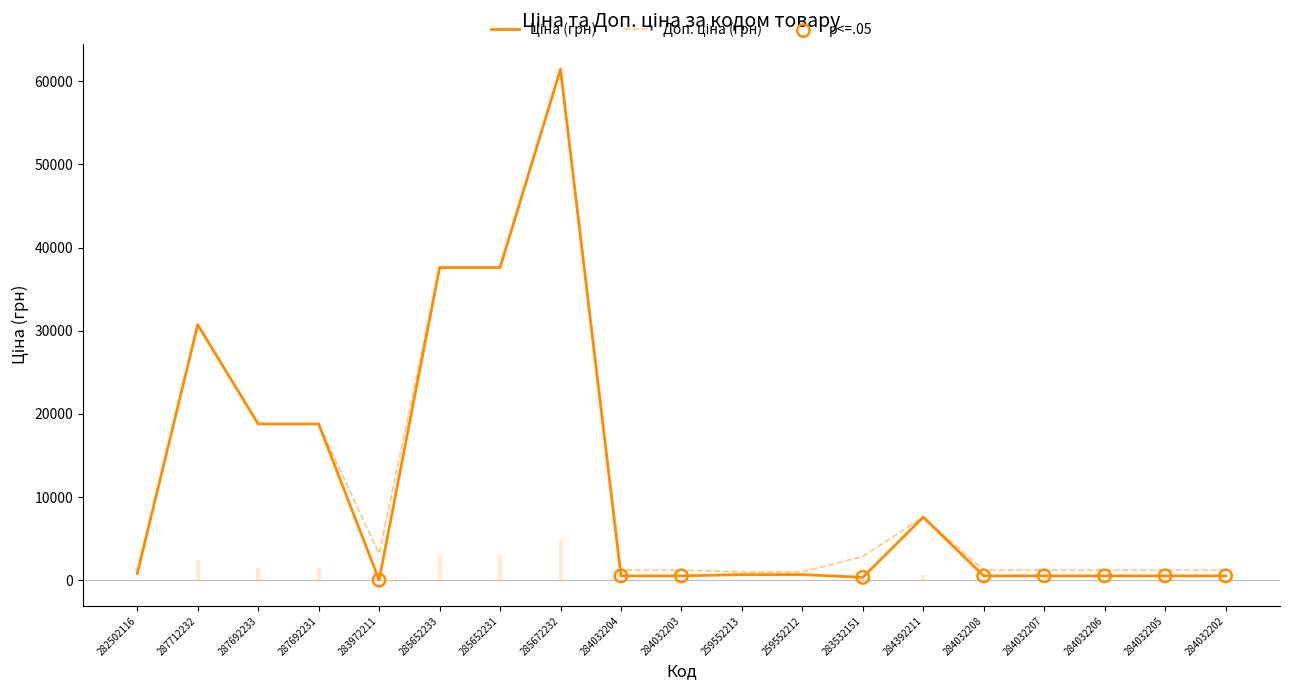

Which series reaches the minimum Y coordinate?

Ціна